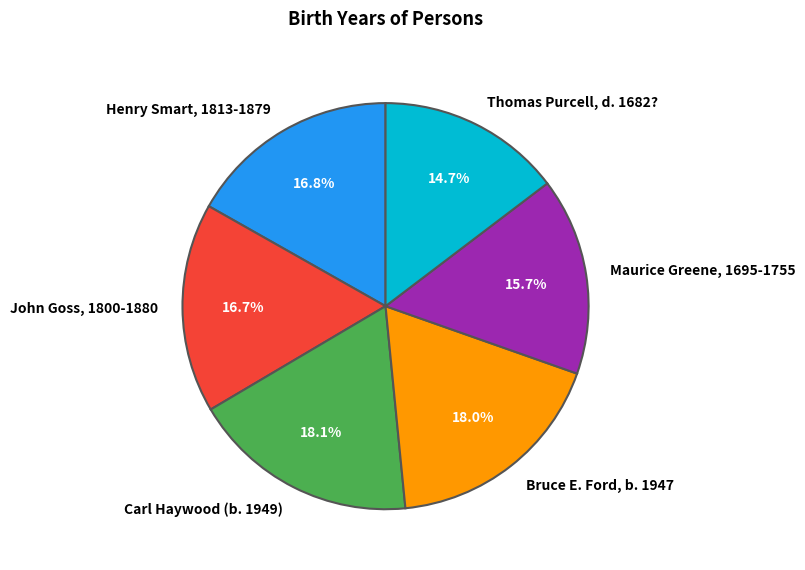

What percentage is the Carl Haywood (b. 1949) slice, to the nearest percent?

18%